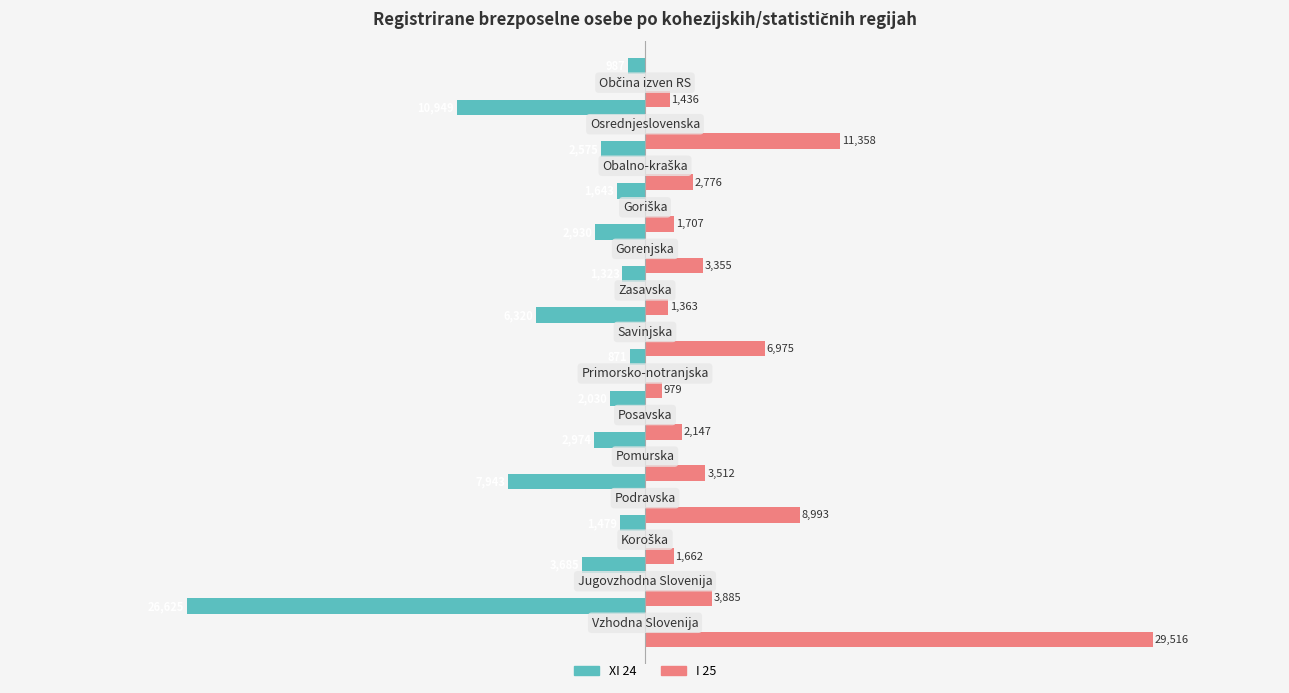

What is the maximum value shown in the chart?

29516